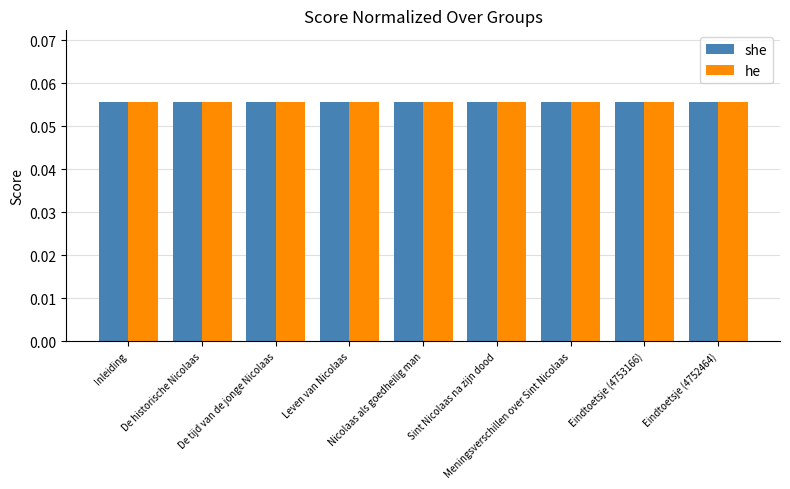

What is the sum of all she values?

0.5